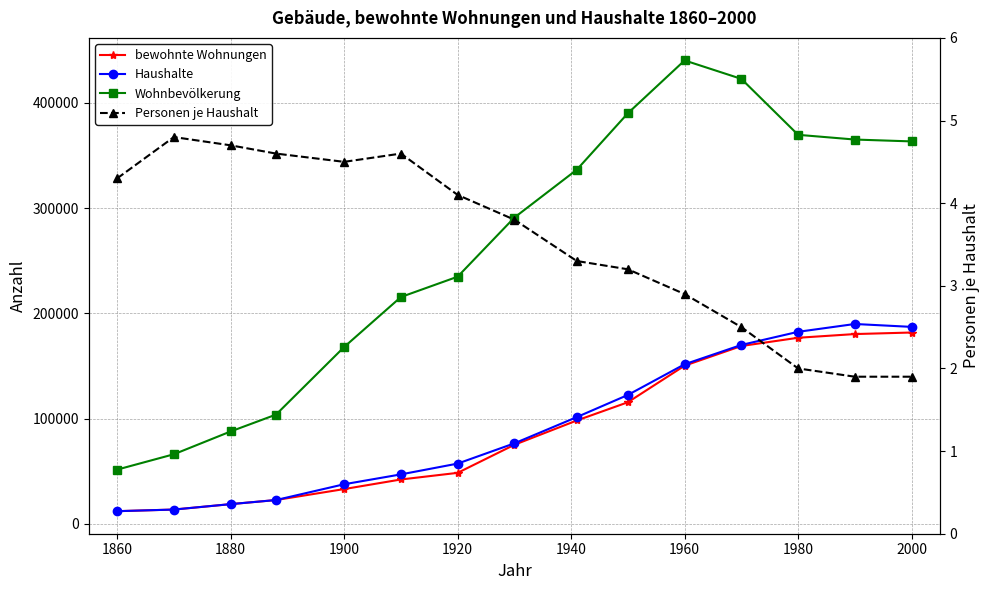

What position from the left is 2000?

15